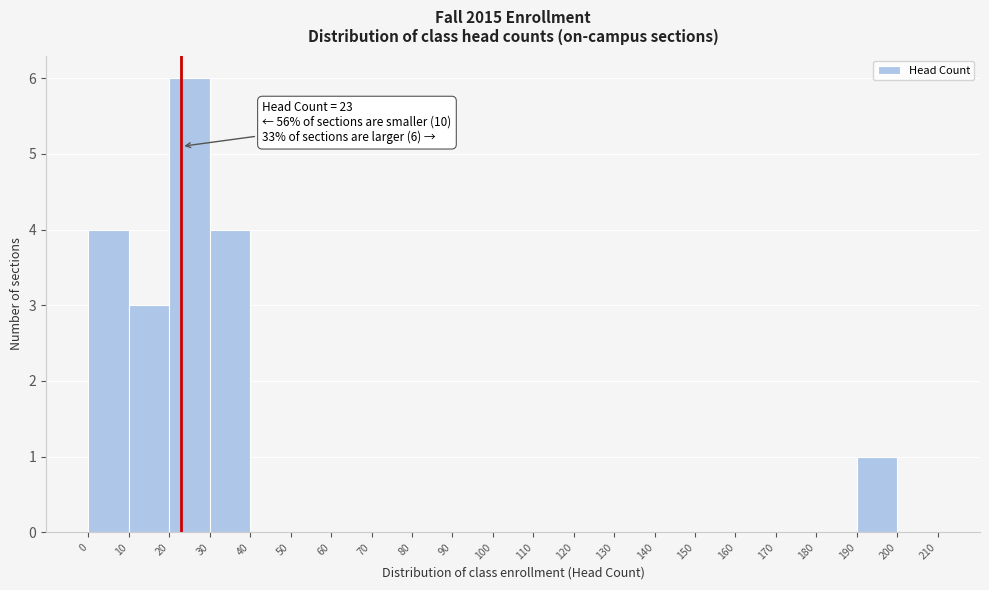

Which range on the x-axis has the tallest bar?

20 to 30